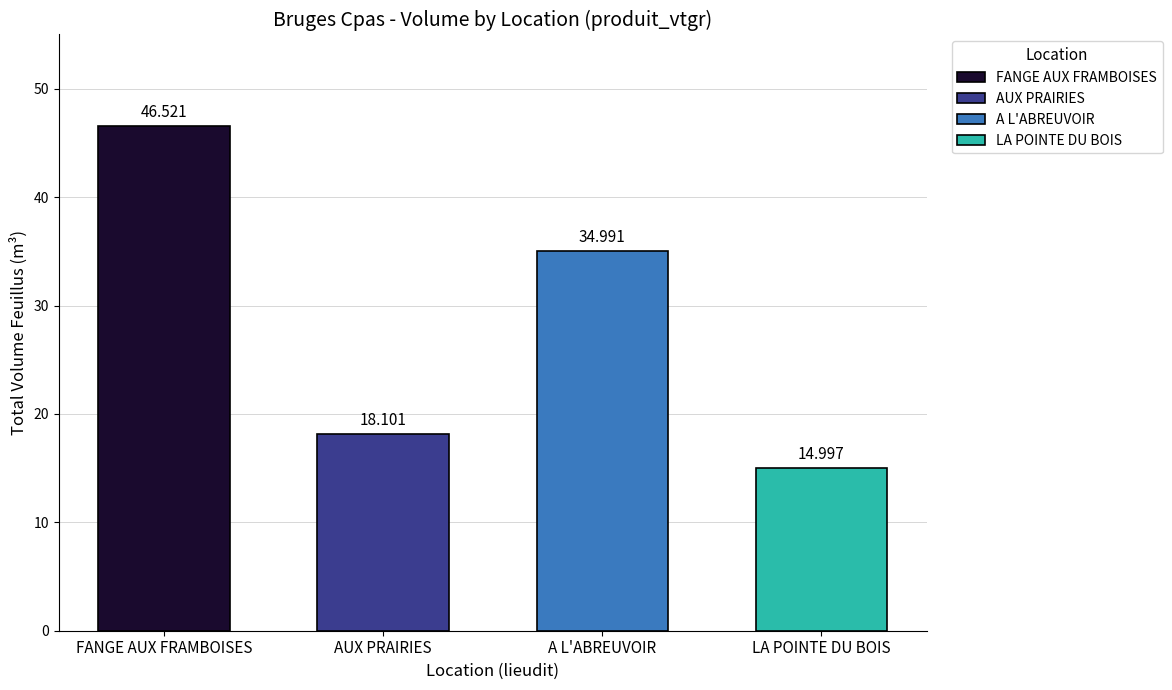

What position from the right is FANGE AUX FRAMBOISES?

4